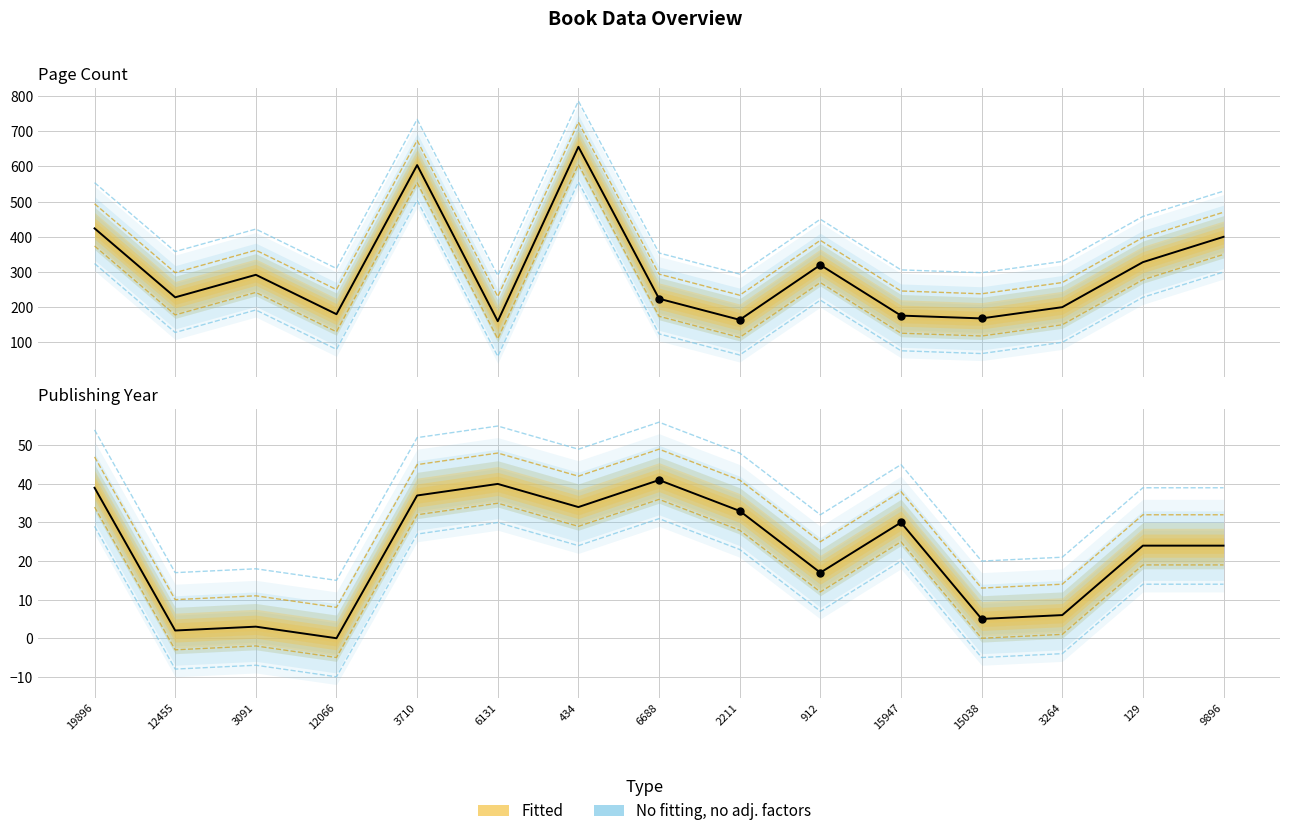

At which category is the sum across all series the highest?

434